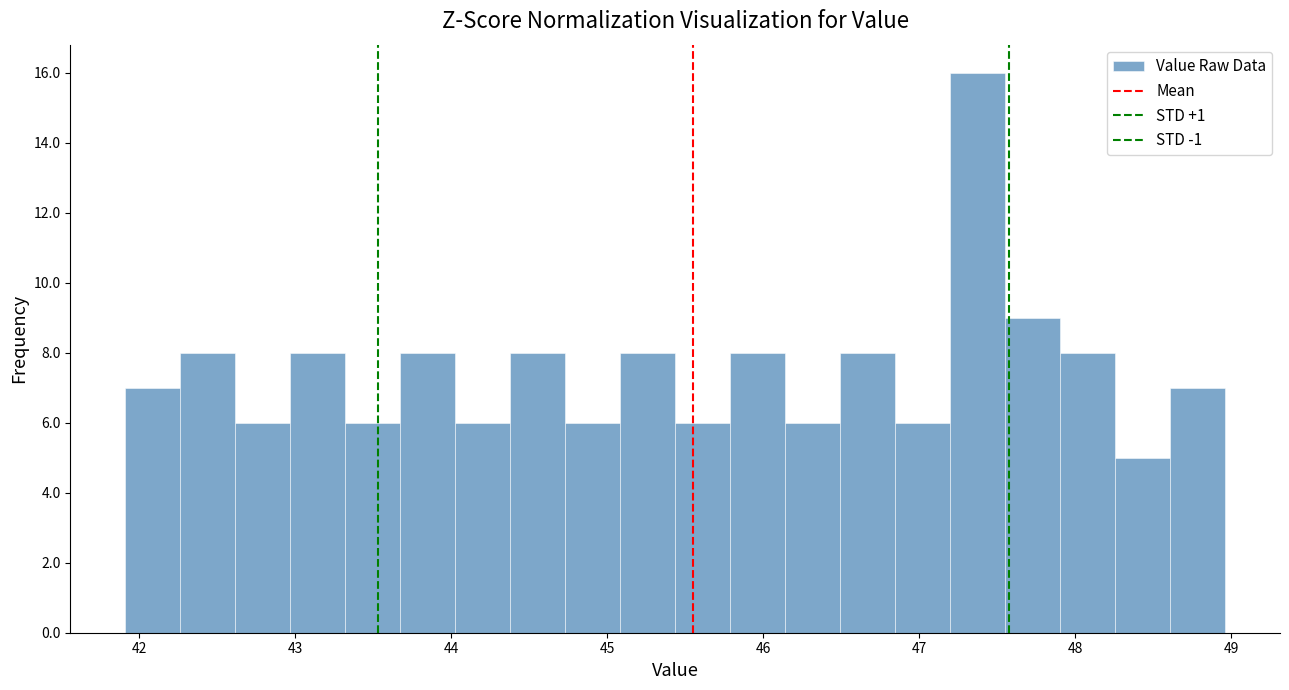

Around what value on the x-axis is the tallest bar? Give the approximate position of its centre, as read against the axis.

47.4